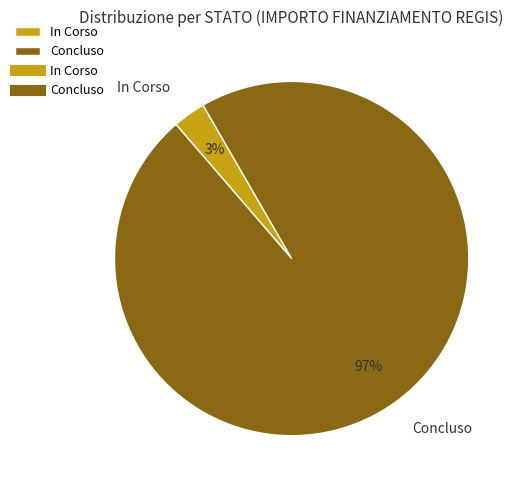

To the nearest percent, what portion does Concluso represent?

97%